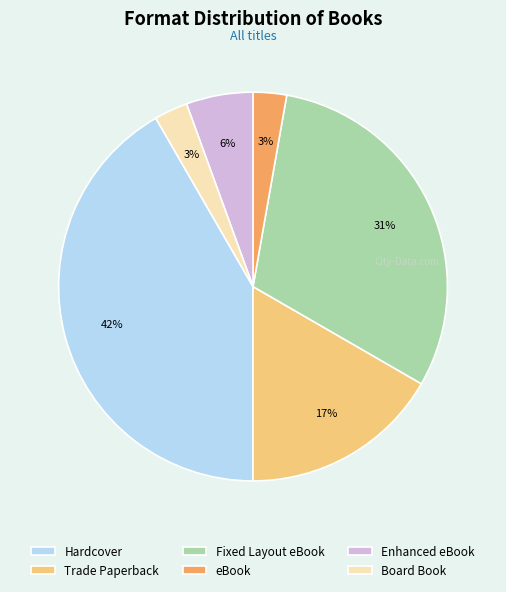

What is the ratio of the value at eBook to the value at Hardcover?

0.1